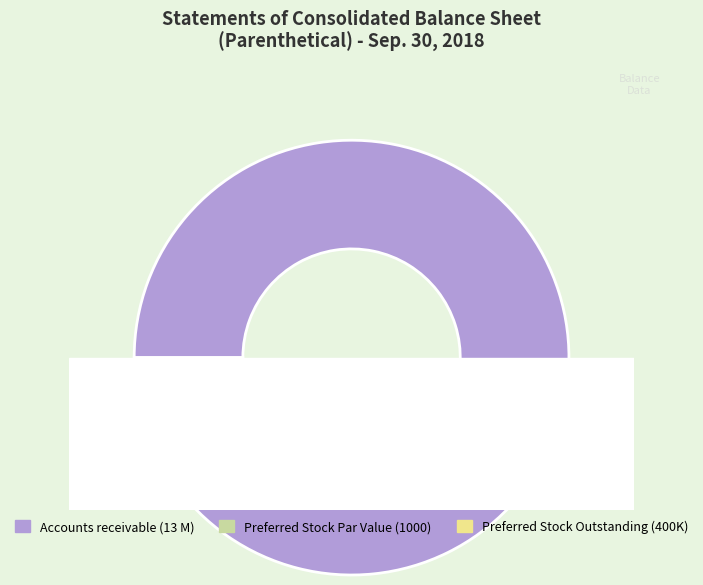

The Accounts receivable less reserve slice represents 14% of the pie. True or false?

False